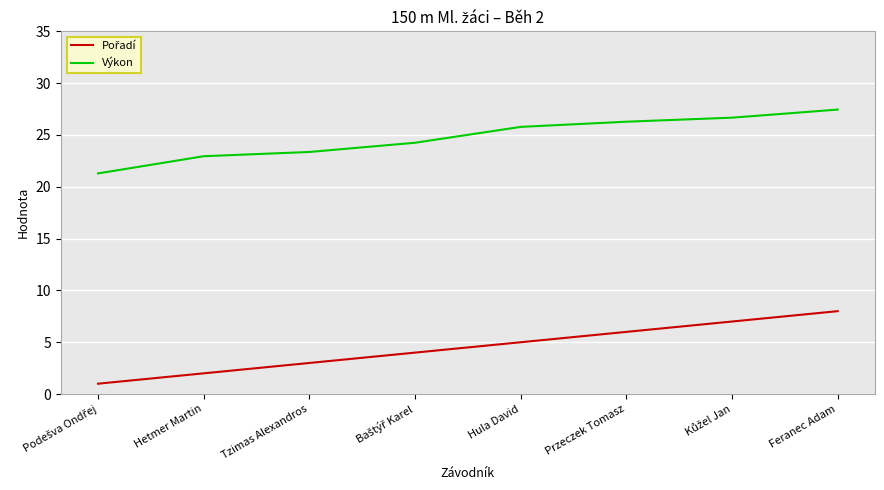

Which category has the highest value in the Výkon series?

Feranec Adam